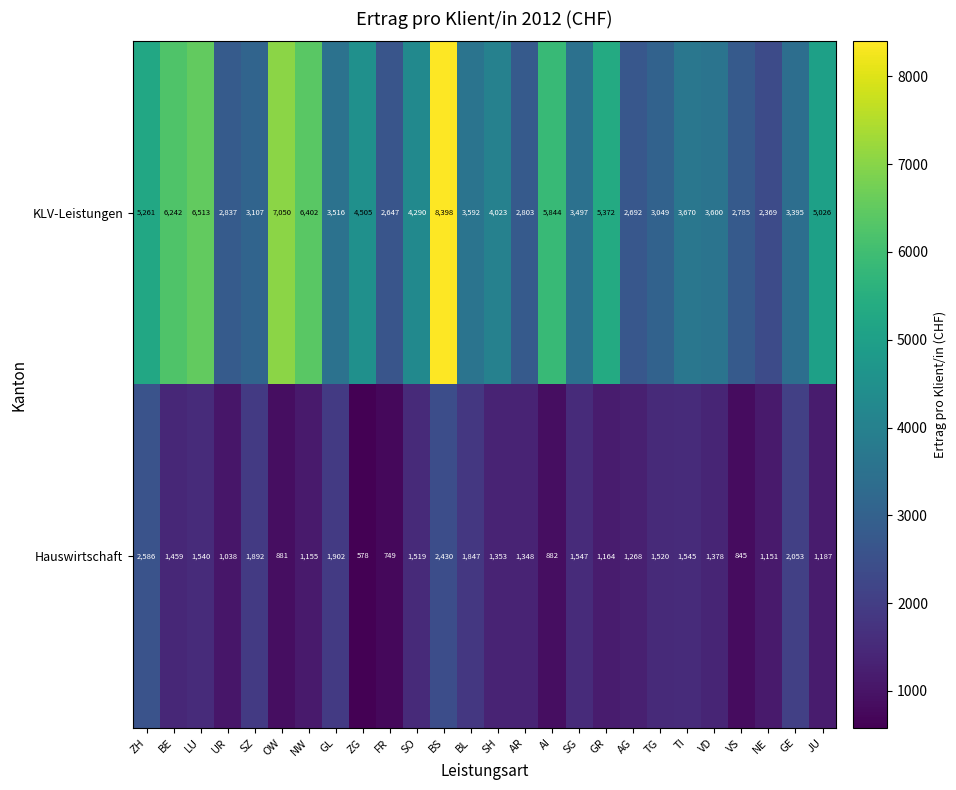

Which series changed the most between BL and NE?

KLV-Leistungen